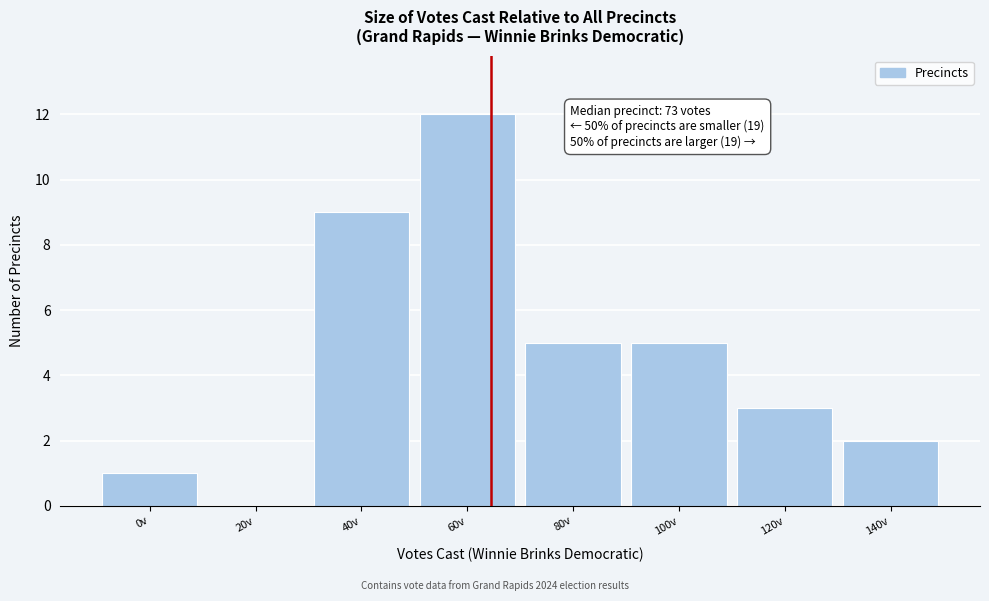

Reading left to right, transcribe all the data shown in this chart.

0v=1	20v=0	40v=9	60v=12	80v=5	100v=5	120v=3	140v=2